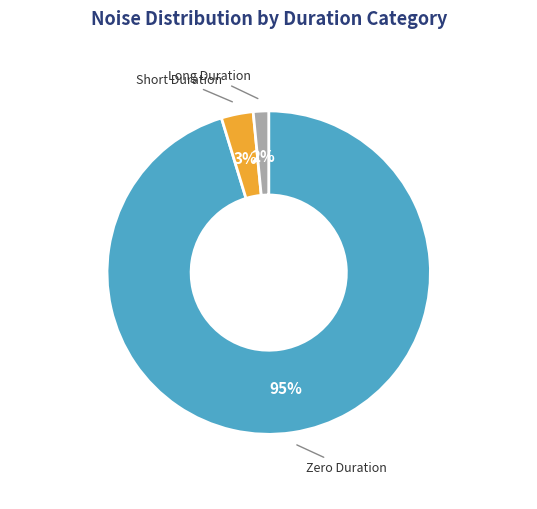

Does any single category account for the majority?

Yes